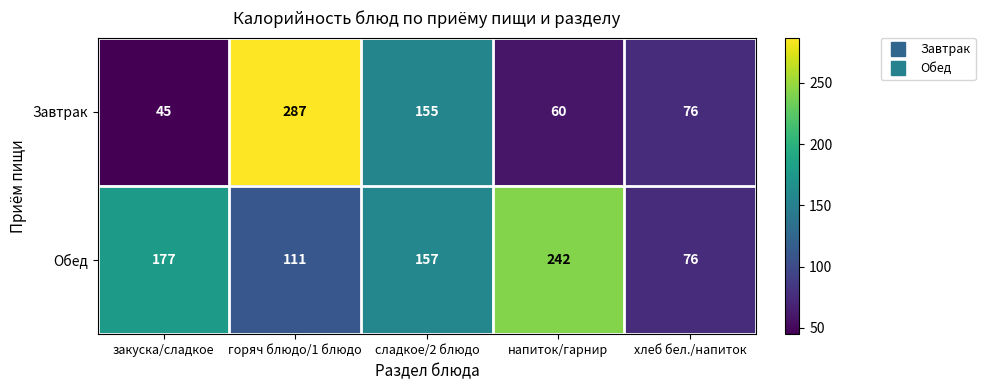

Where does the Обед series first go above 157?

закуска/сладкое